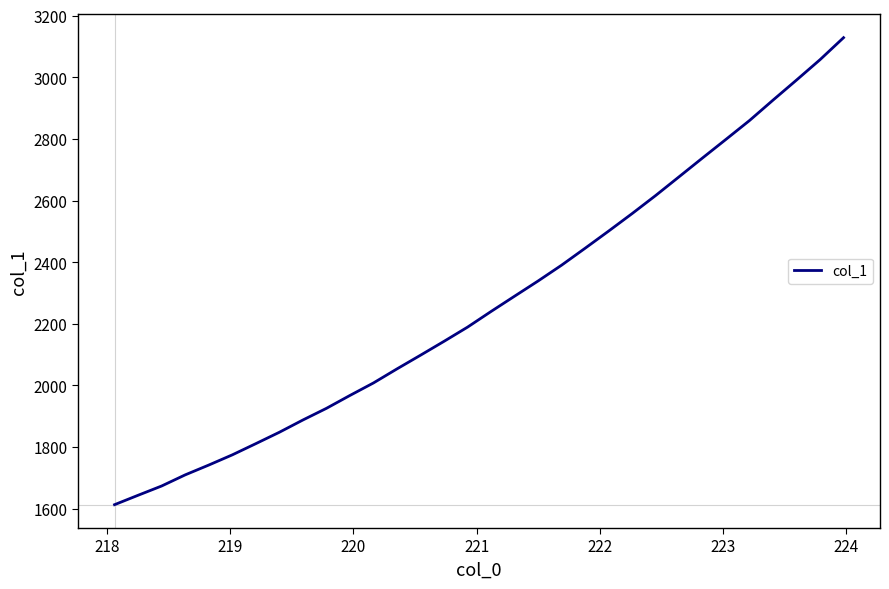

What is the difference between the maximum and minimum values?

1515.4